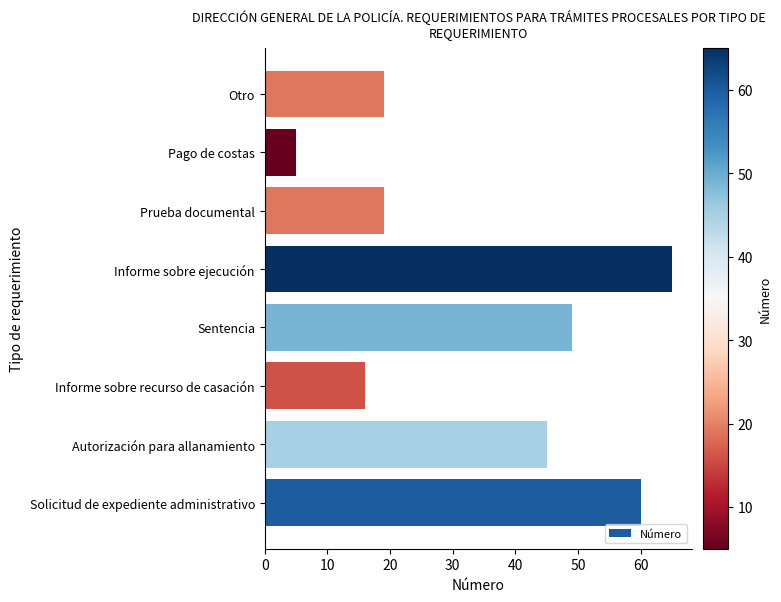

Which has a higher value, Autorización para allanamiento or Informe sobre ejecución?

Informe sobre ejecución